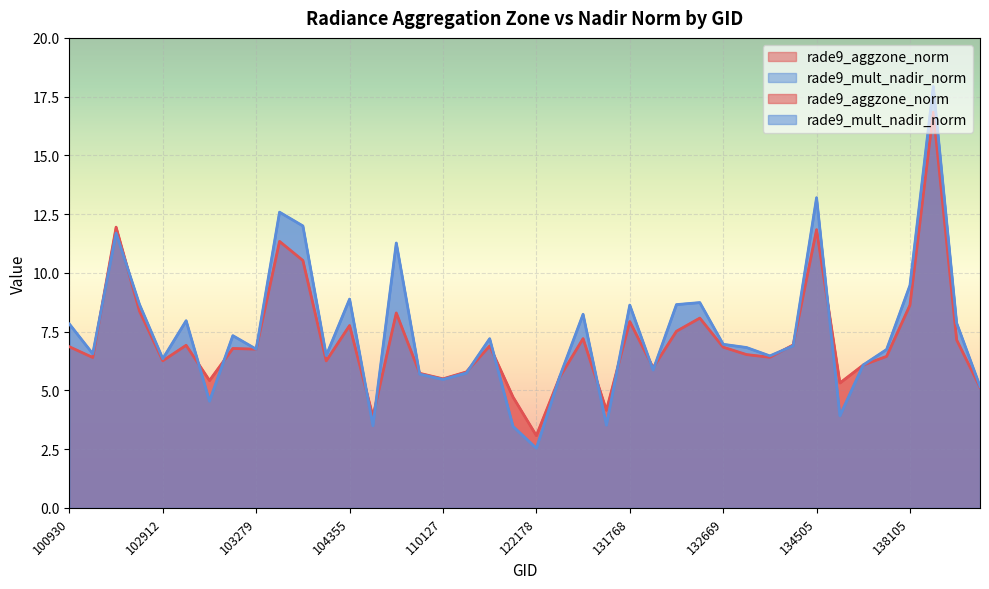

Between 102671 and 122178, which is larger?

102671